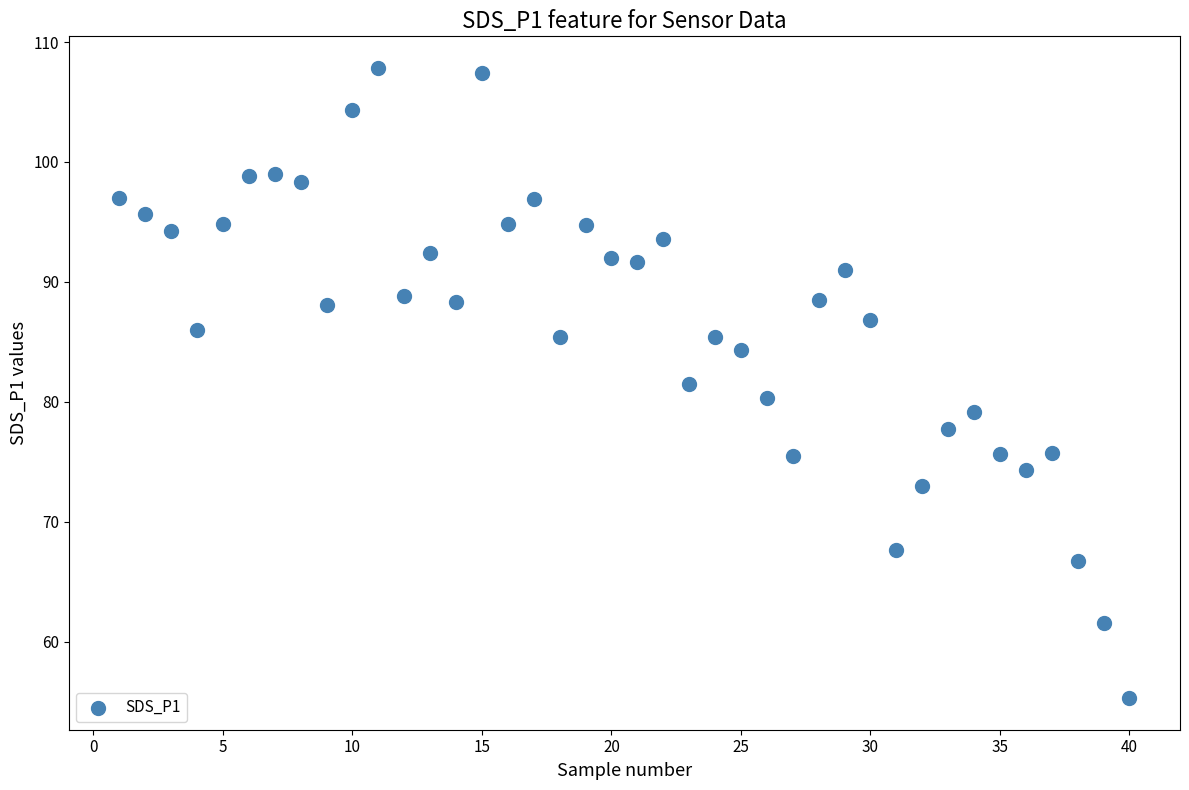

What is the range of X values (max minus min)?

39.0